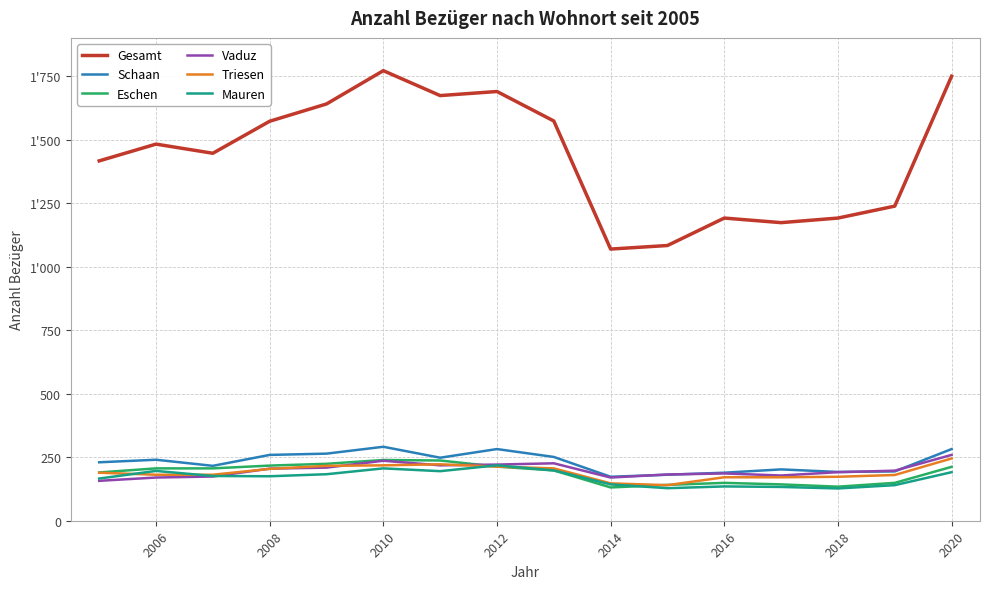

Does the chart display data point markers on the line(s)?

No